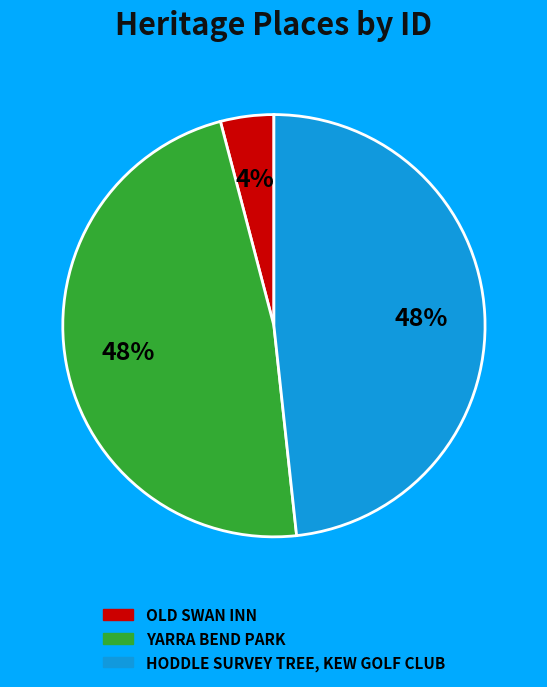

What percentage is the HODDLE SURVEY TREE, KEW GOLF CLUB slice, to the nearest percent?

48%